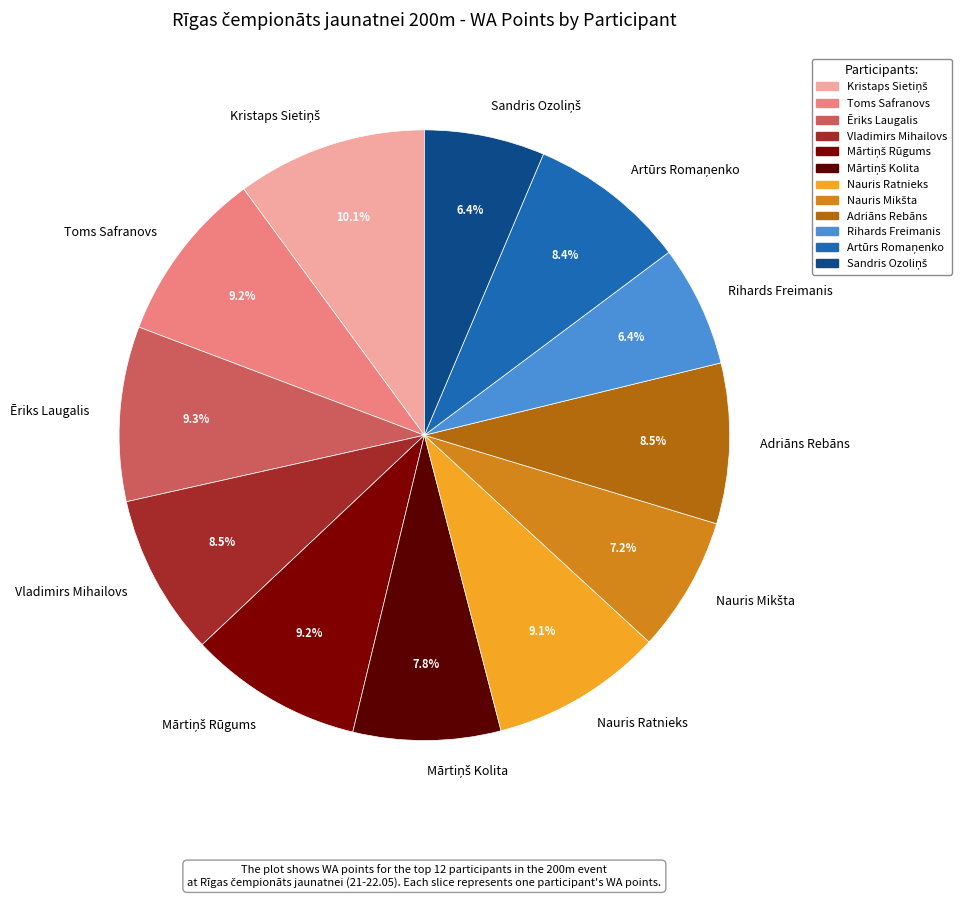

True or false: Toms Safranovs accounts for 2% of the total.

False